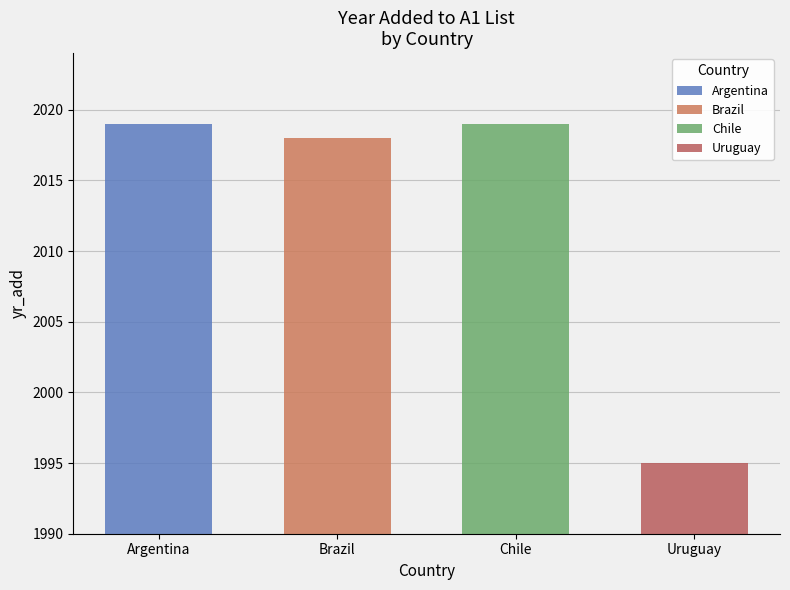

What is the change in value from Brazil to Chile?

+1